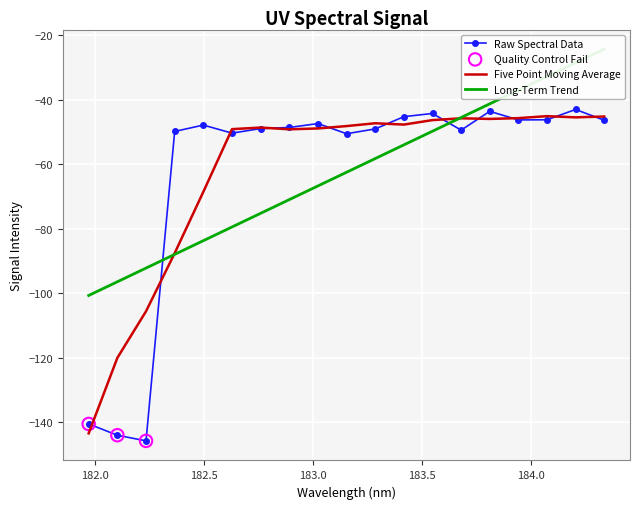

What is the minimum value for Raw Spectral Data?

-145.9